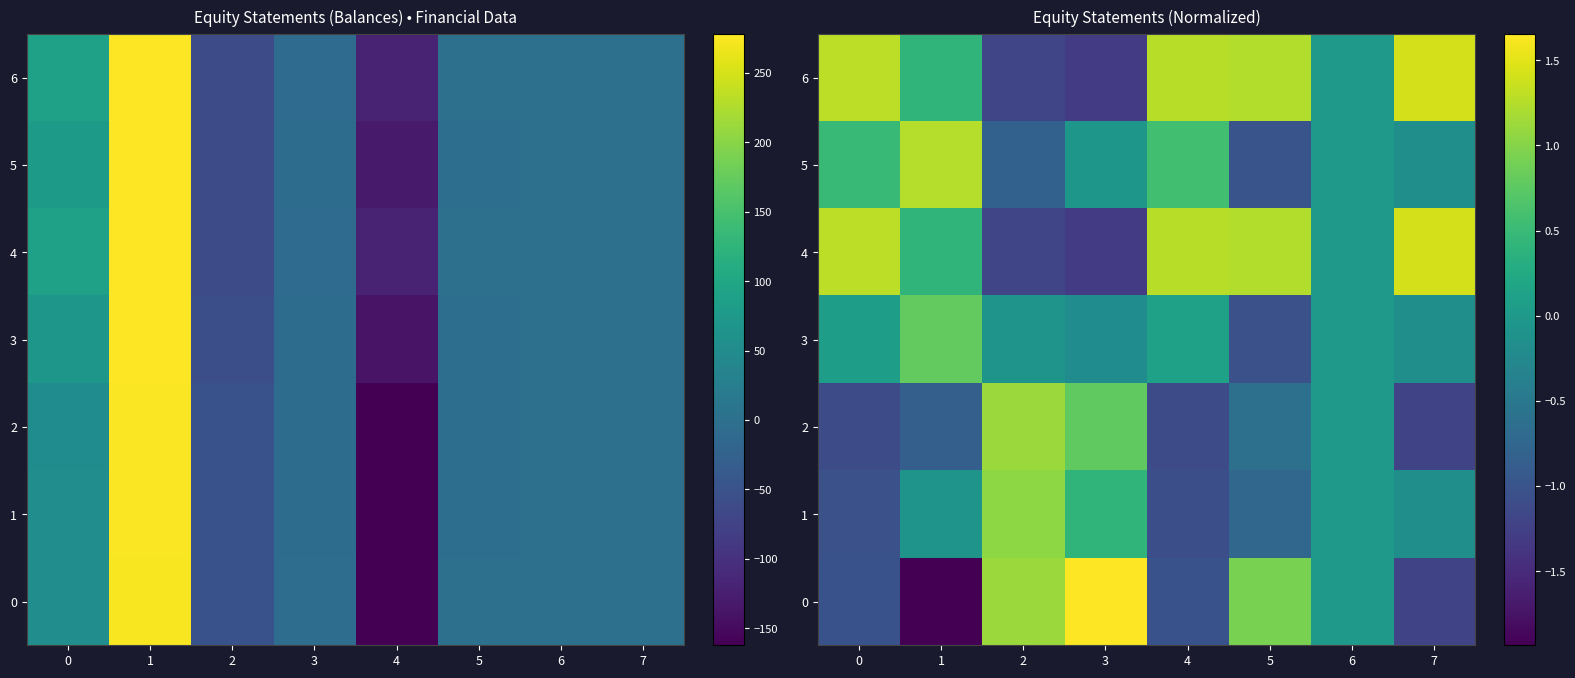

Which has a higher value, 1 or 5?

5